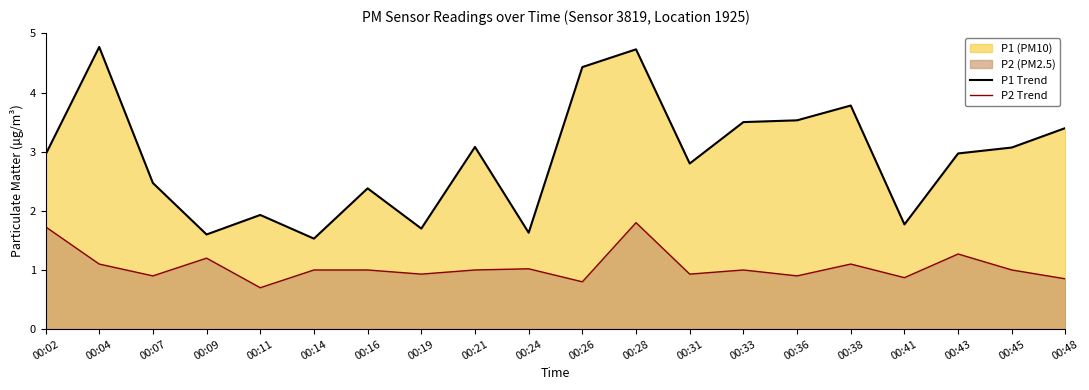

What is the difference between the maximum and minimum values in the P2 Trend series?

1.1